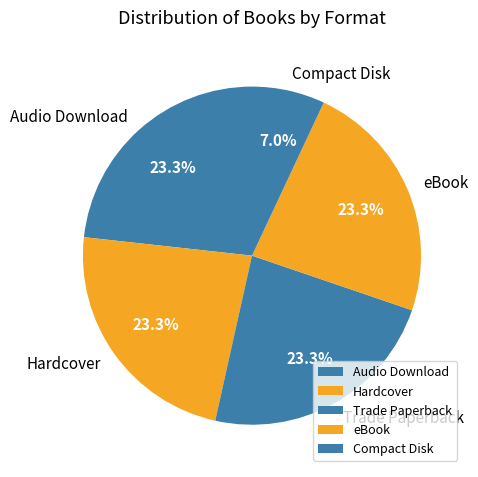

Which slice is the smallest?

Compact Disk